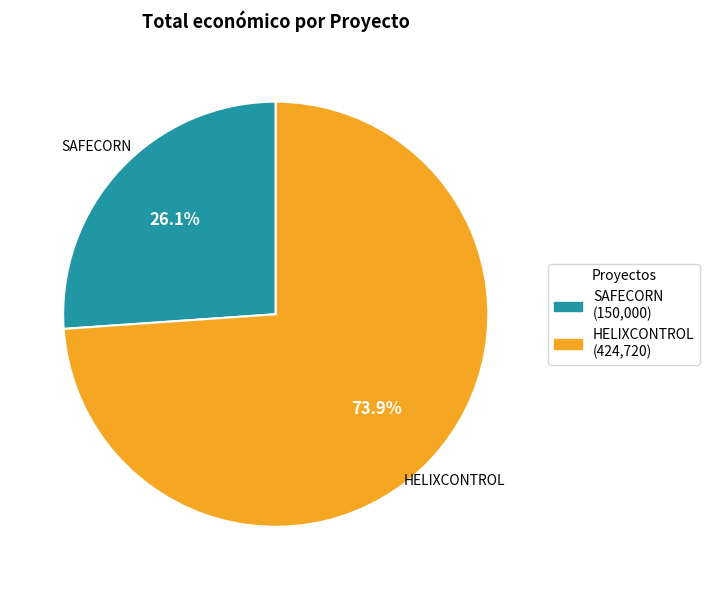

Is there any slice that represents more than half of the pie?

Yes